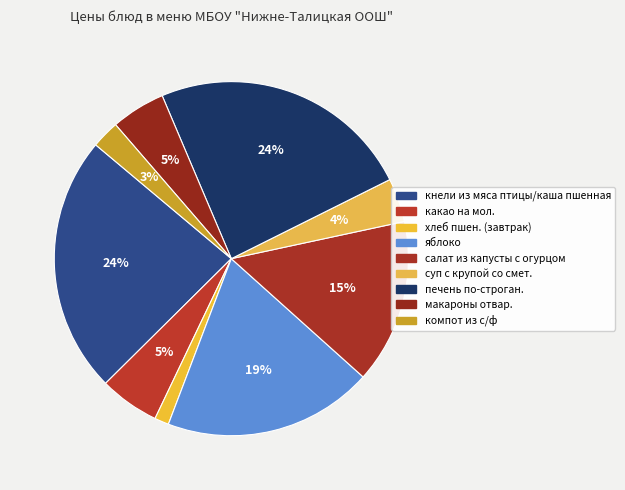

Does хлеб пшен. (завтрак) represent more than half of the total?

No